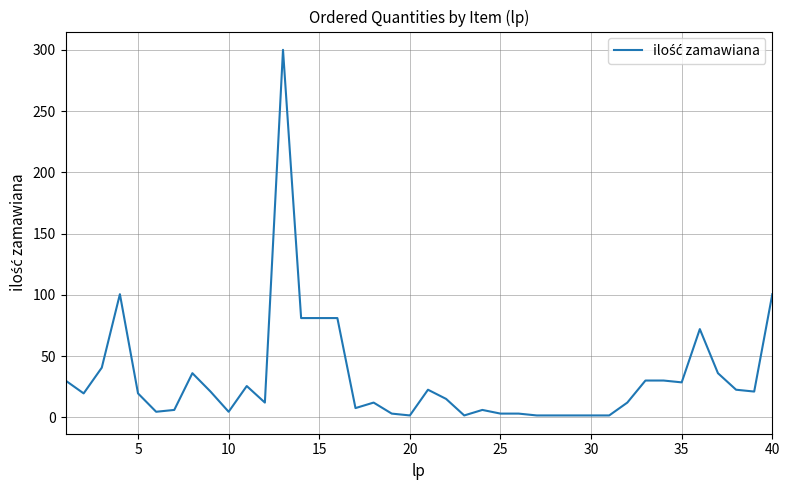

What is the maximum value shown in the chart?

300.0